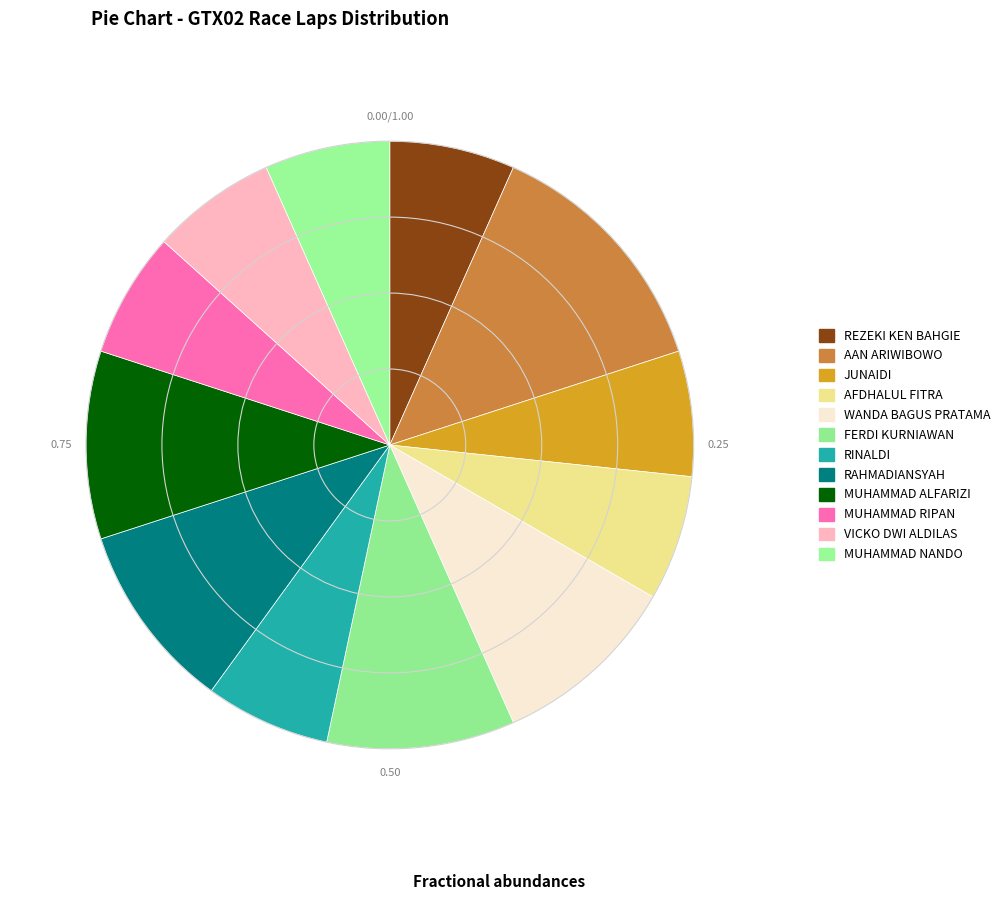

To the nearest percent, what percentage of the pie is JUNAIDI?

7%